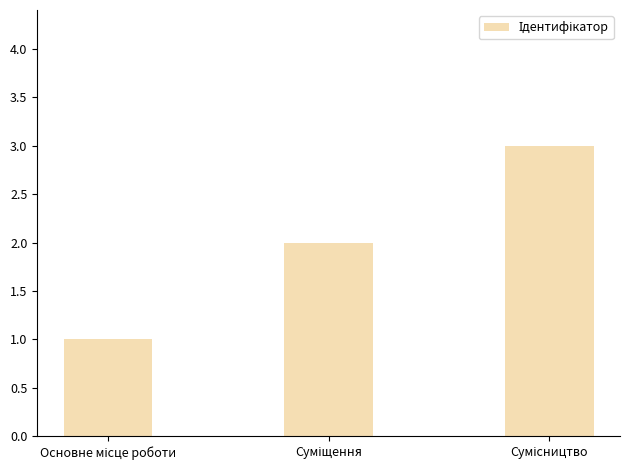

What is the greatest value displayed?

3